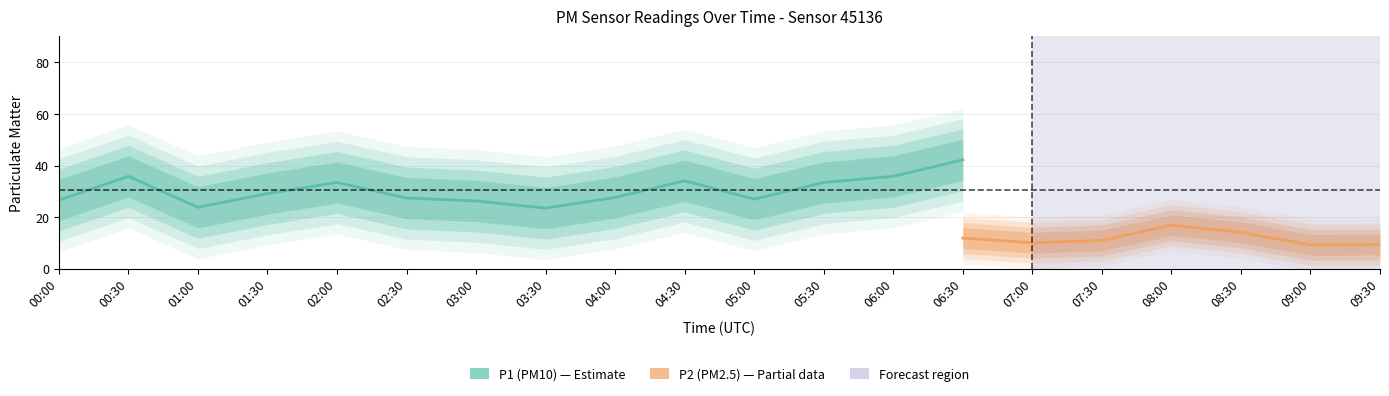

What is the greatest value displayed?

68.4